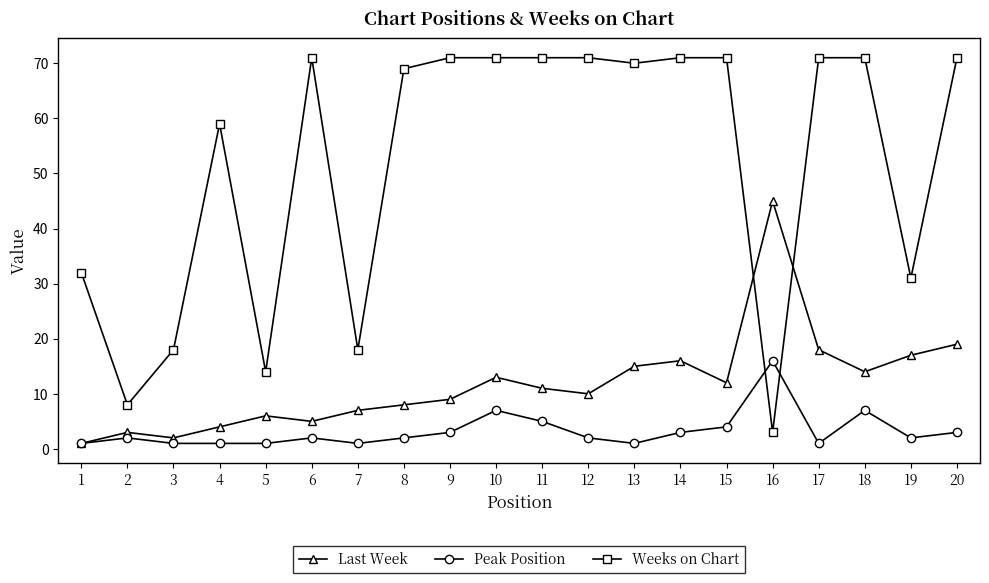

At how many categories does at least one series exceed 7?

20